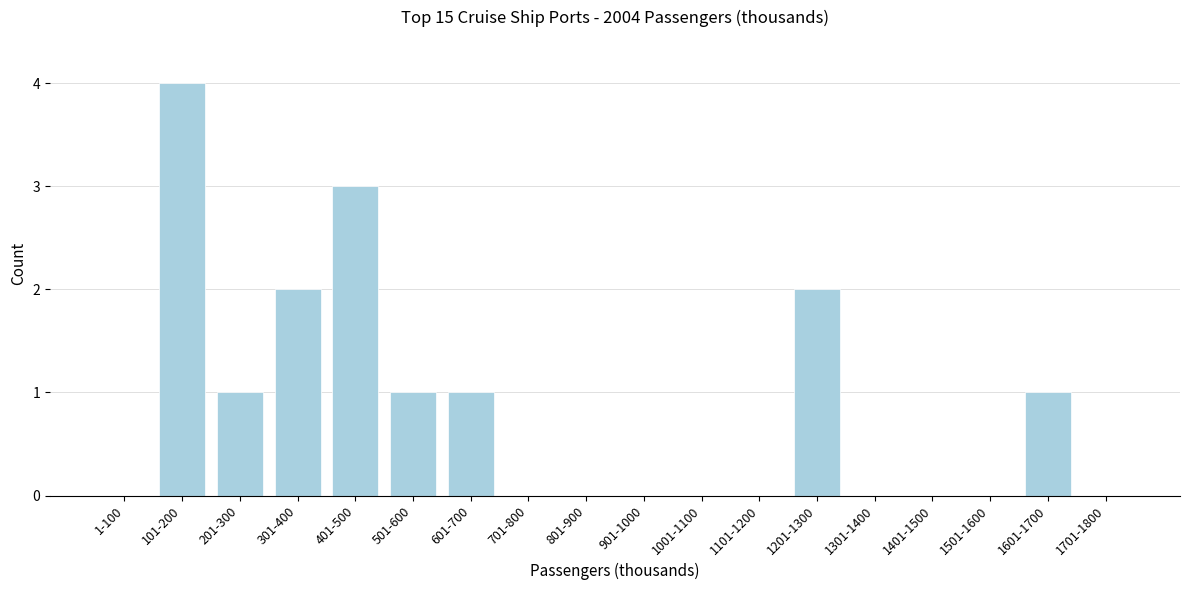

Reading left to right, what are all the values shown in this chart?

1-100=0	101-200=4	201-300=1	301-400=2	401-500=3	501-600=1	601-700=1	701-800=0	801-900=0	901-1000=0	1001-1100=0	1101-1200=0	1201-1300=2	1301-1400=0	1401-1500=0	1501-1600=0	1601-1700=1	1701-1800=0